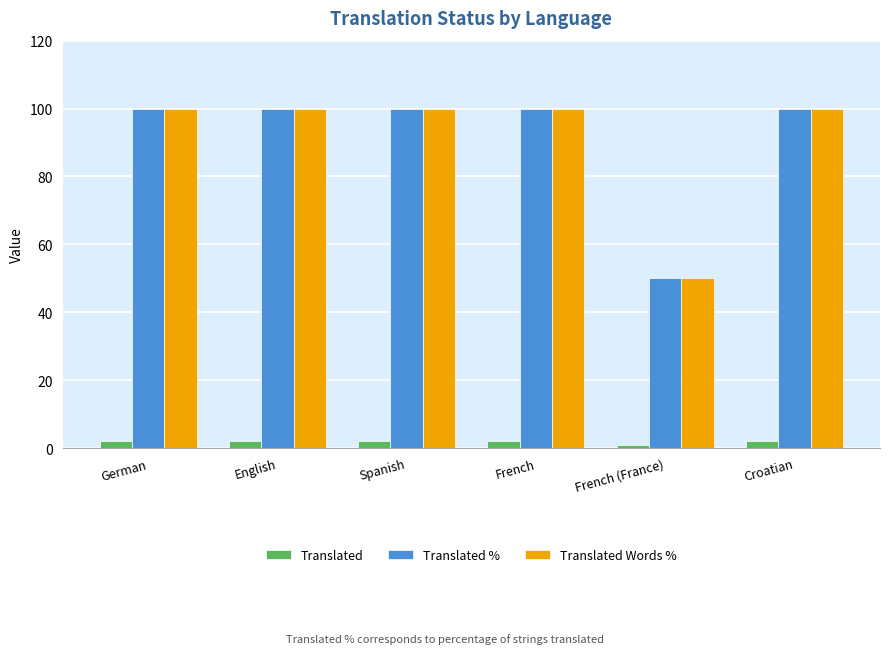

How many bars are there in total?

18